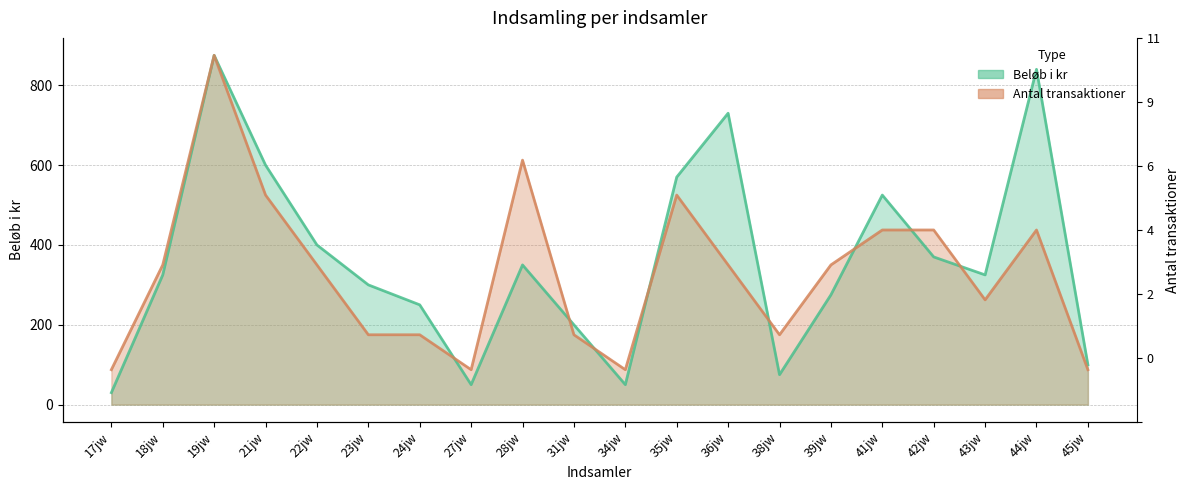

At which category does Antal transaktioner reach its first local valley?

27jw